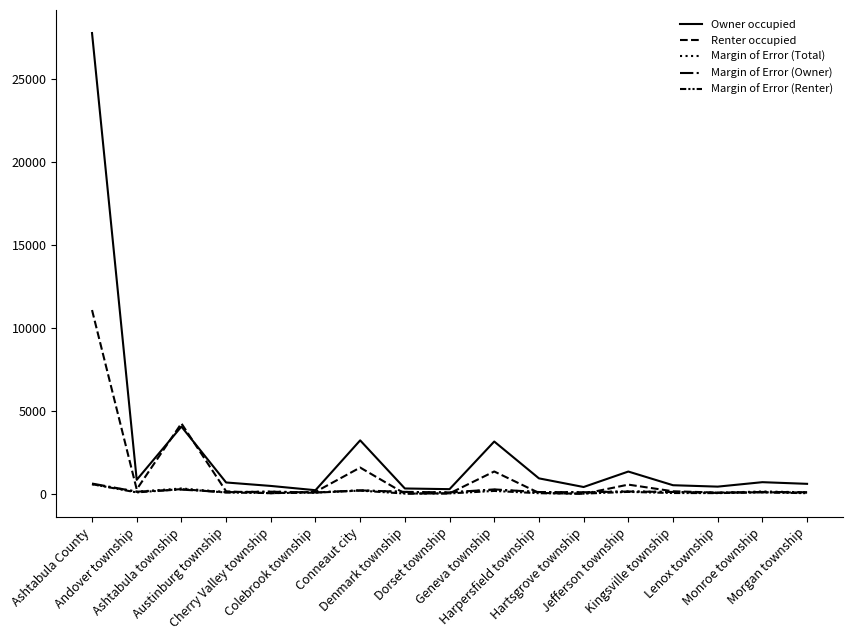

How many categories are shown in the chart?

17